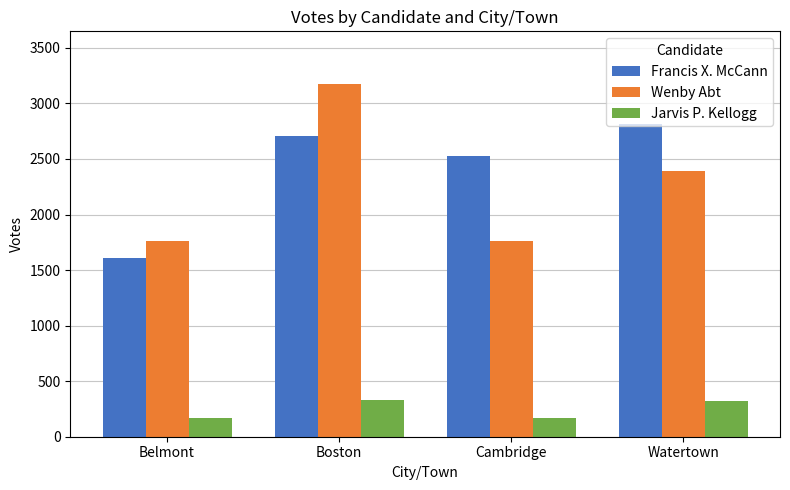

Where does the Wenby Abt series first go above 2395?

Boston